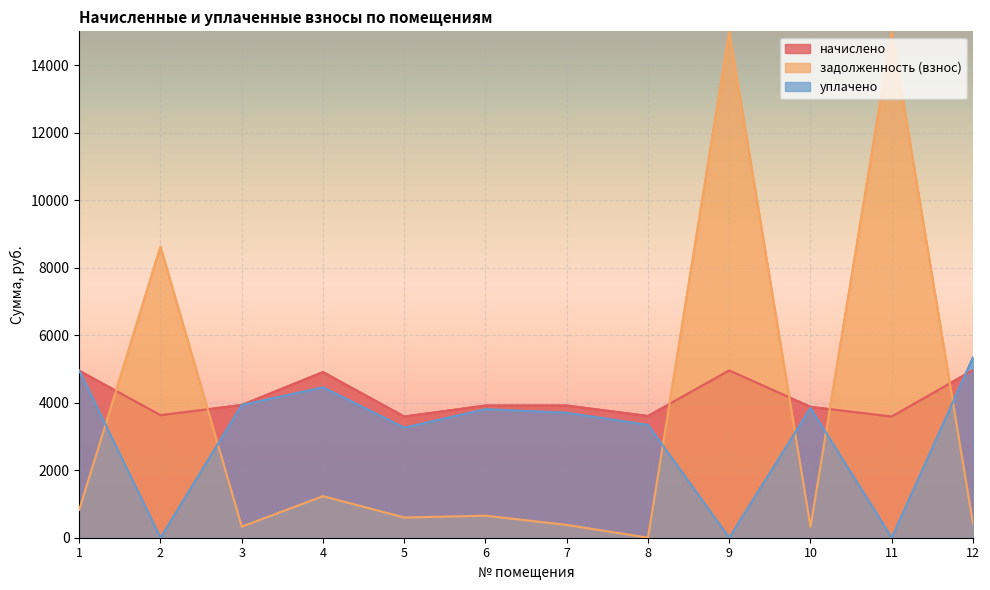

Where is the first local minimum for начислено?

2